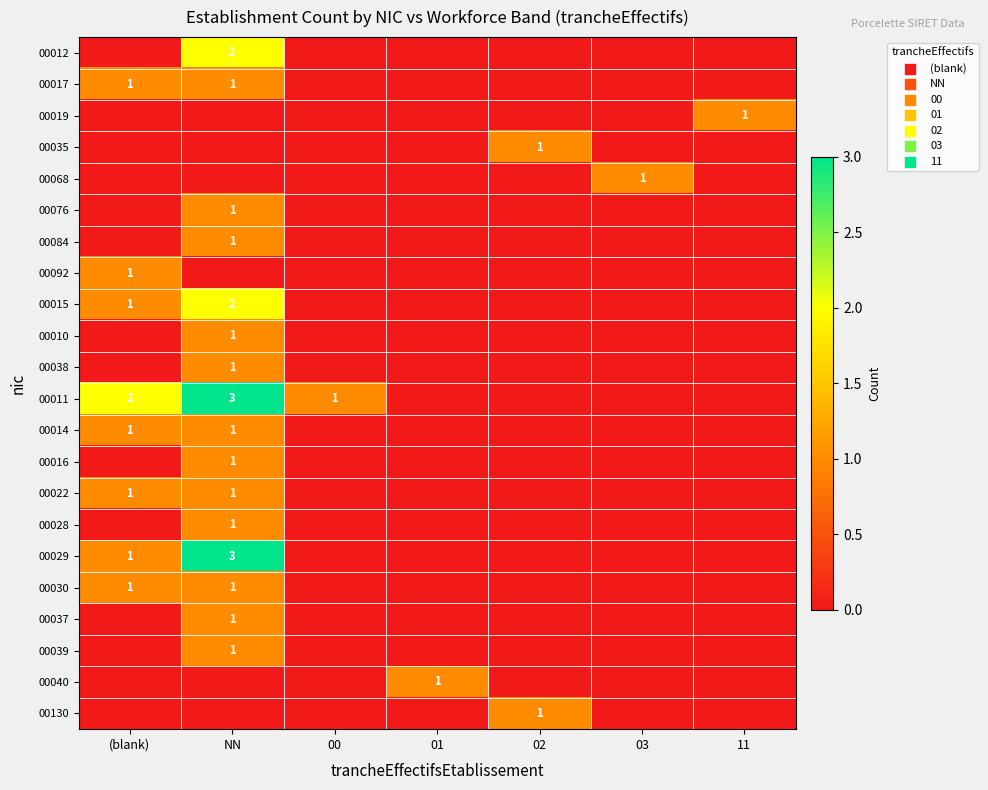

What is the sum of the 00068 values at 03 and 02?

1